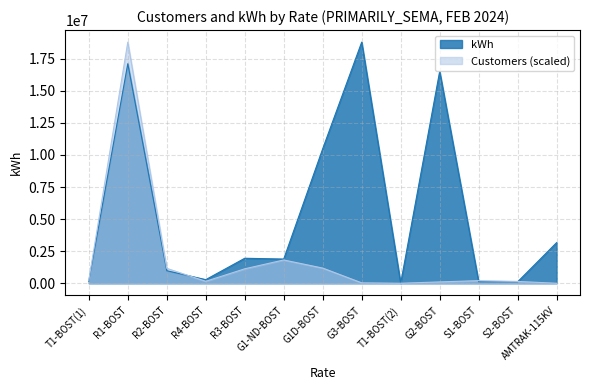

Which category has the highest value in the kWh series?

G3-BOST